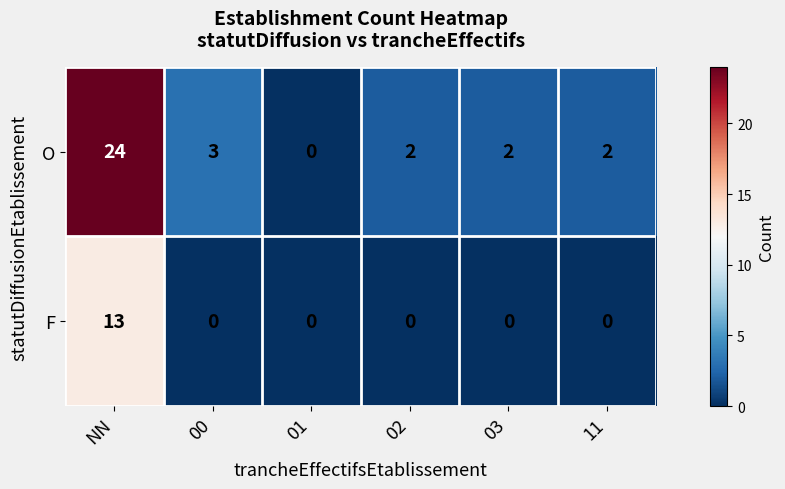

How many values in O are above zero?

5